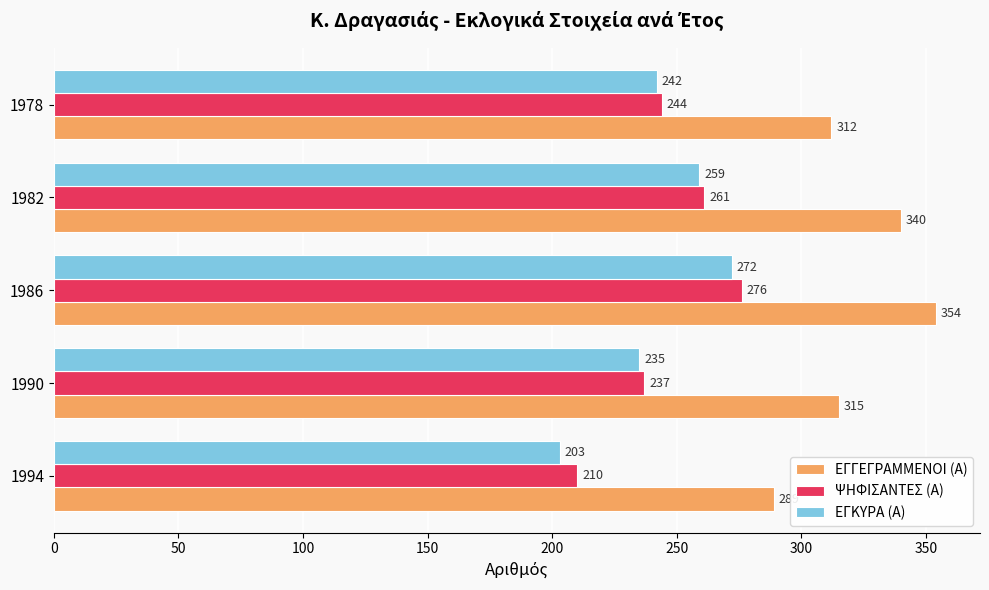

Is it true that ΕΓΚΥΡΑ (Α) equals 242 at 1978?

True